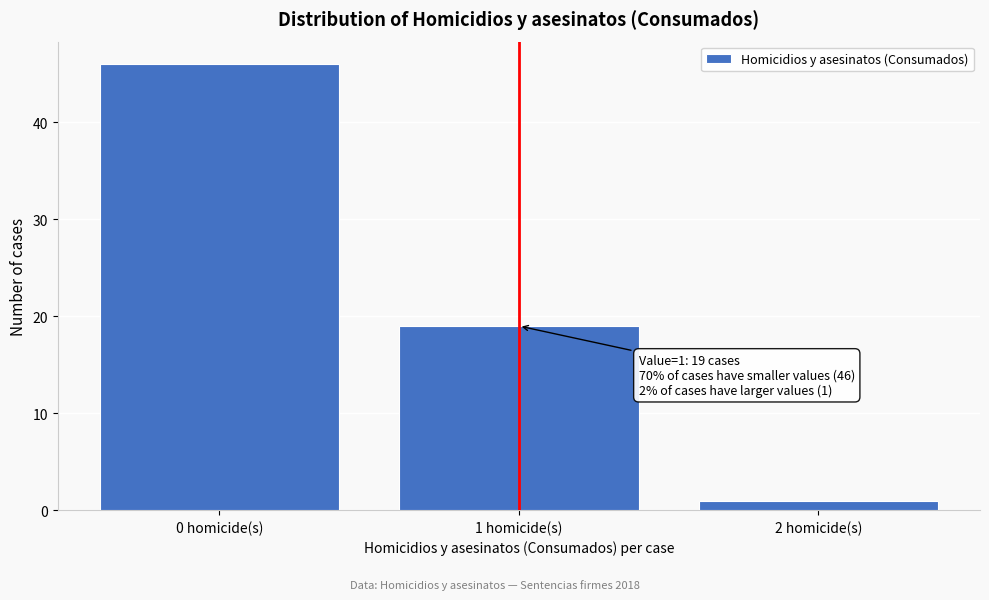

Reading right to left, transcribe all the data shown in this chart.

2 homicide(s)=1	1 homicide(s)=19	0 homicide(s)=46